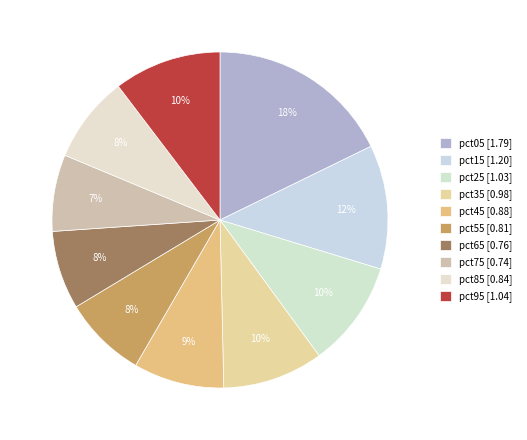

Rank the categories by value from lowest to highest.

pct75, pct65, pct55, pct85, pct45, pct35, pct25, pct95, pct15, pct05